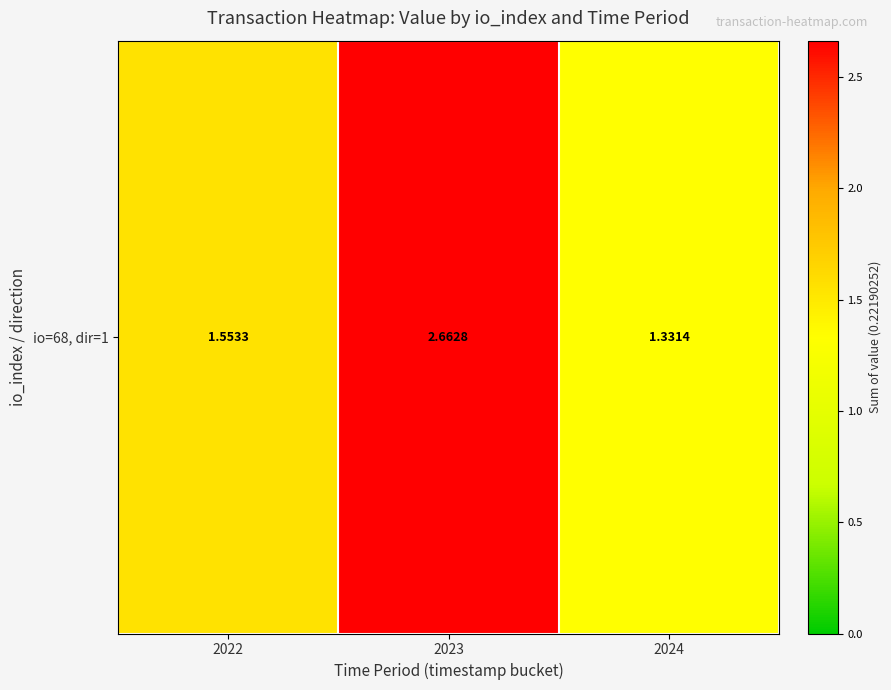

True or false: the data shows 2.6 at 2022.

False